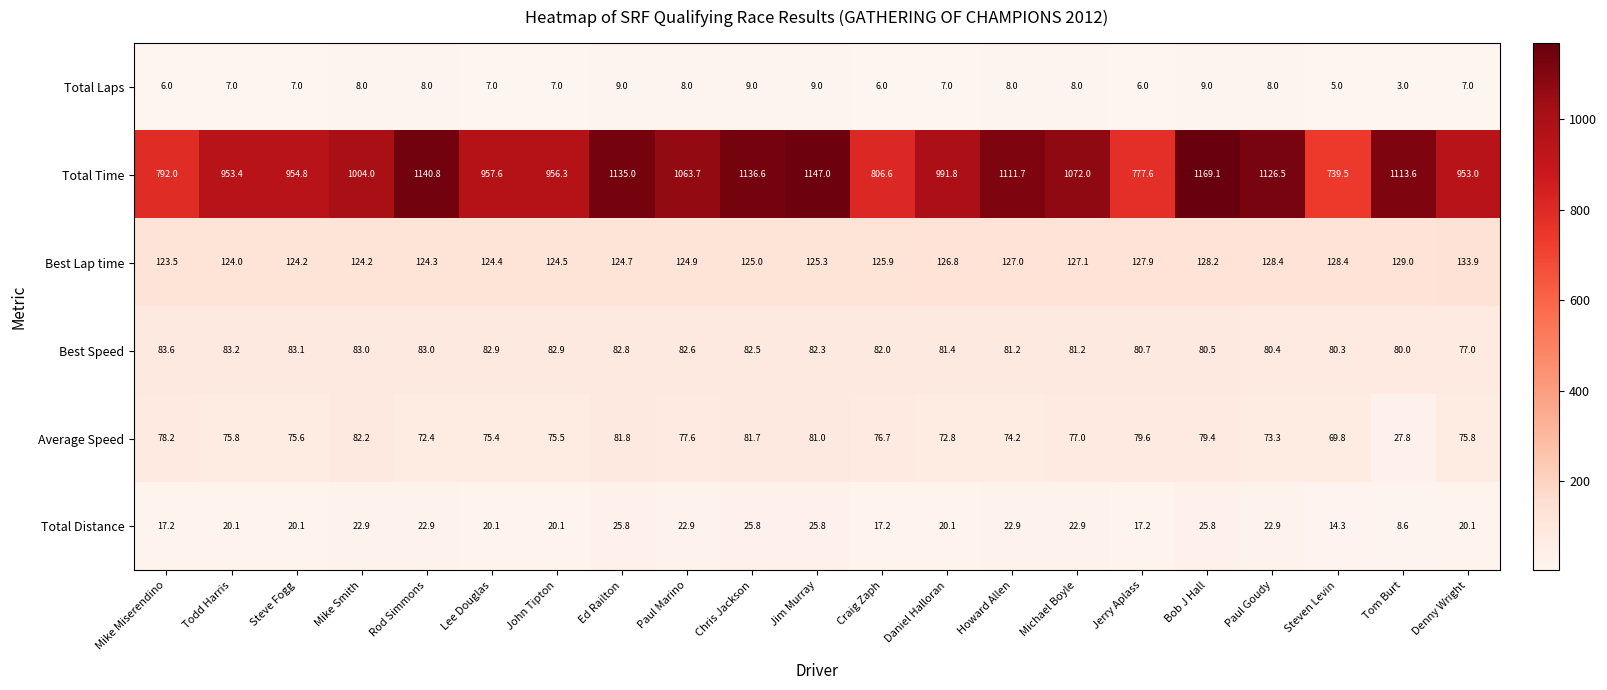

Is the value of Average Speed at Howard Allen greater than the value of Total Distance at Paul Marino?

Yes